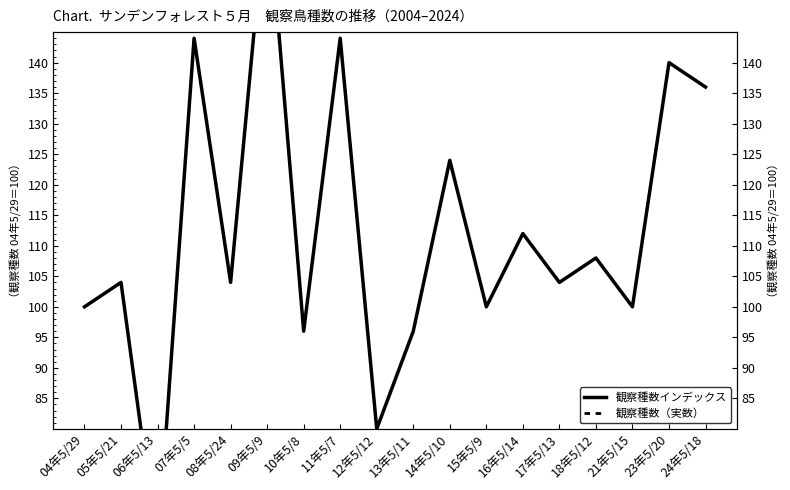

Between 06年5/13 and 08年5/24, which series saw the biggest shift?

観察種数インデックス